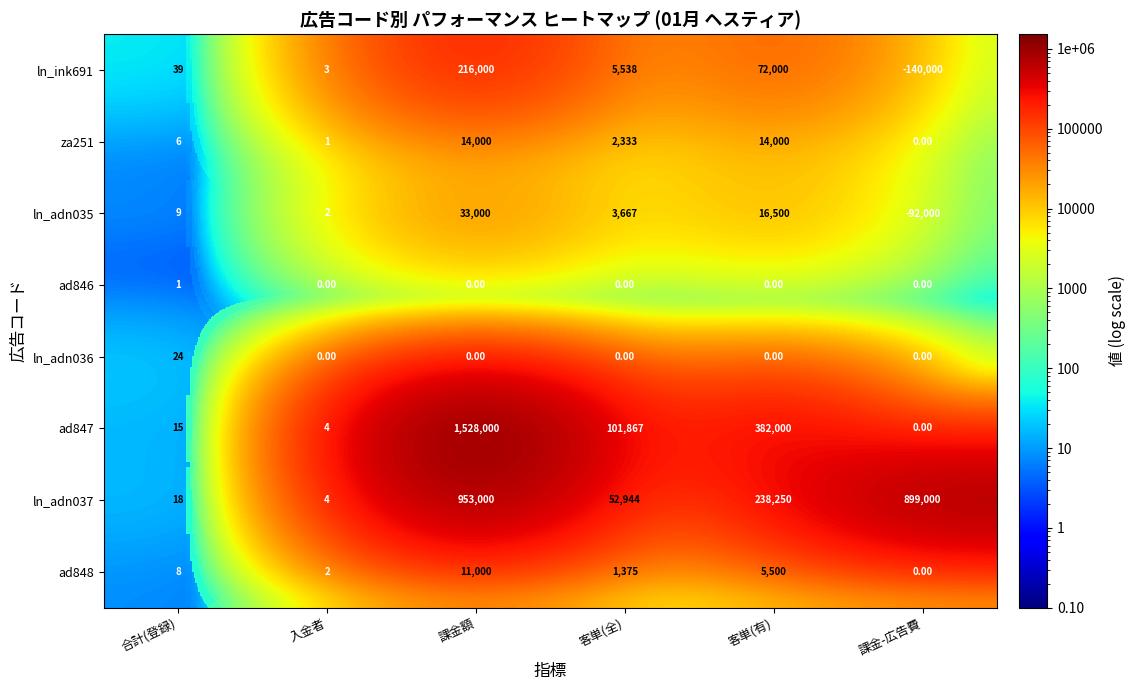

Which series has the largest total across all categories?

ln_adn037